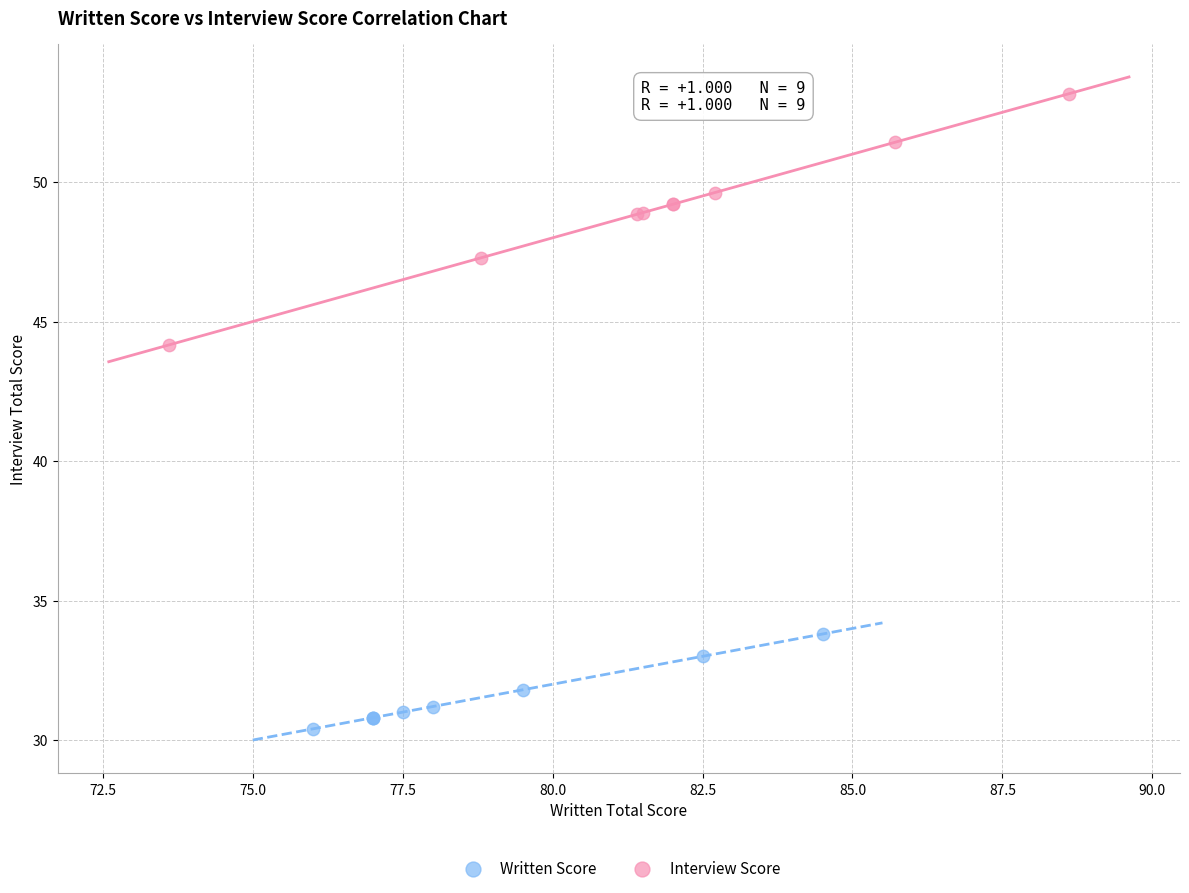

Which series contains the lowest Y value?

Written Score